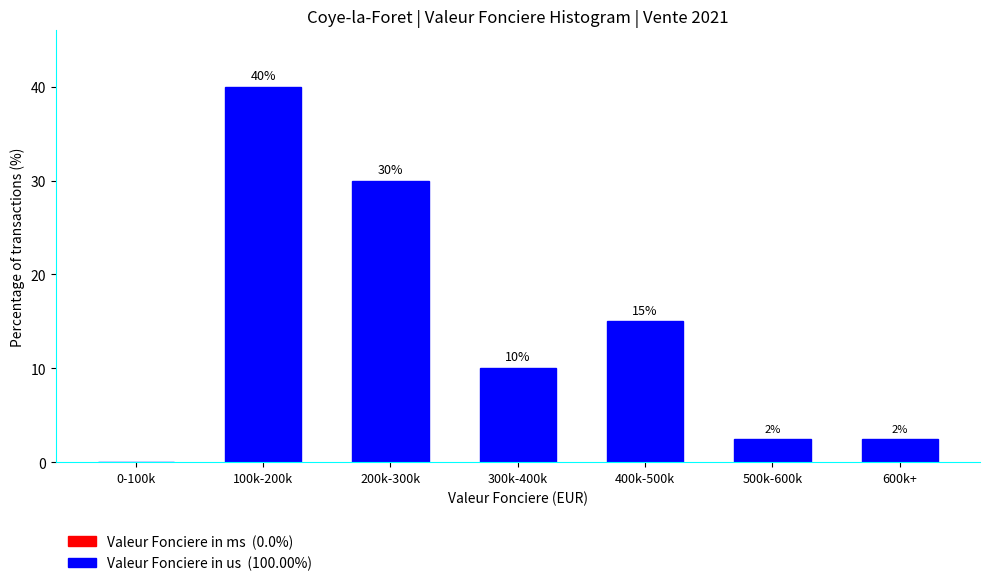

What is the greatest value displayed?

40.0